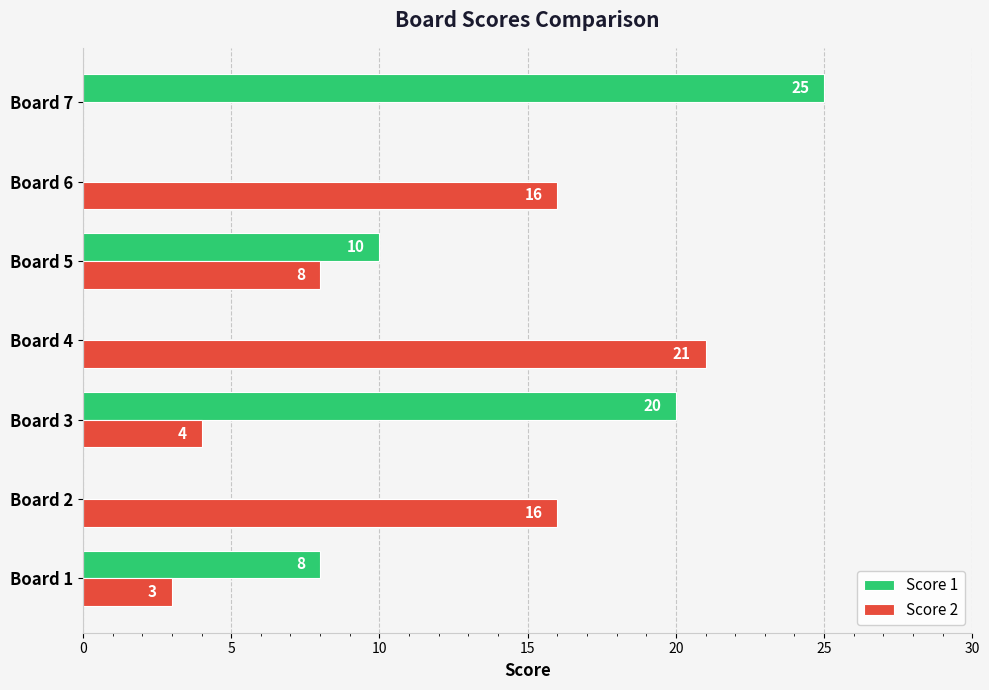

How many Score 1 values are between 0 and 20?

6